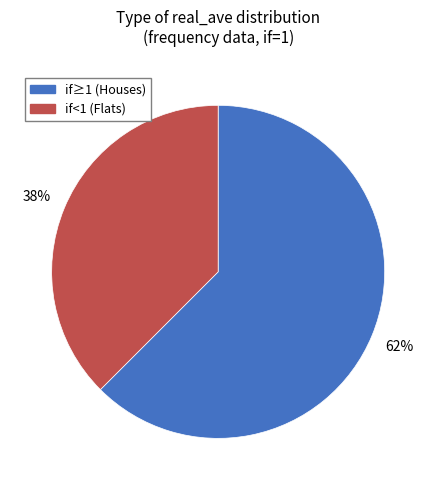

Count the number of slices in the pie.

2